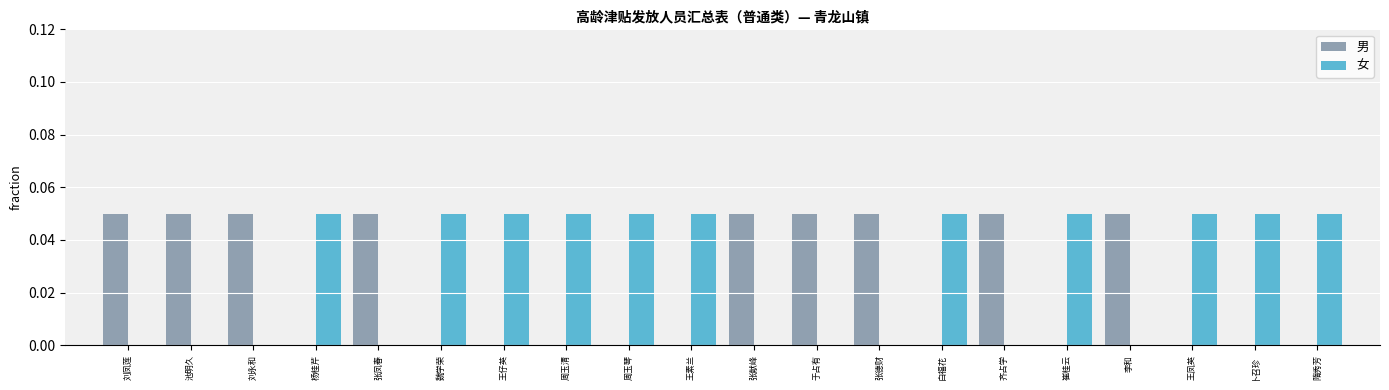

What is the sum of all 女 values?

0.6